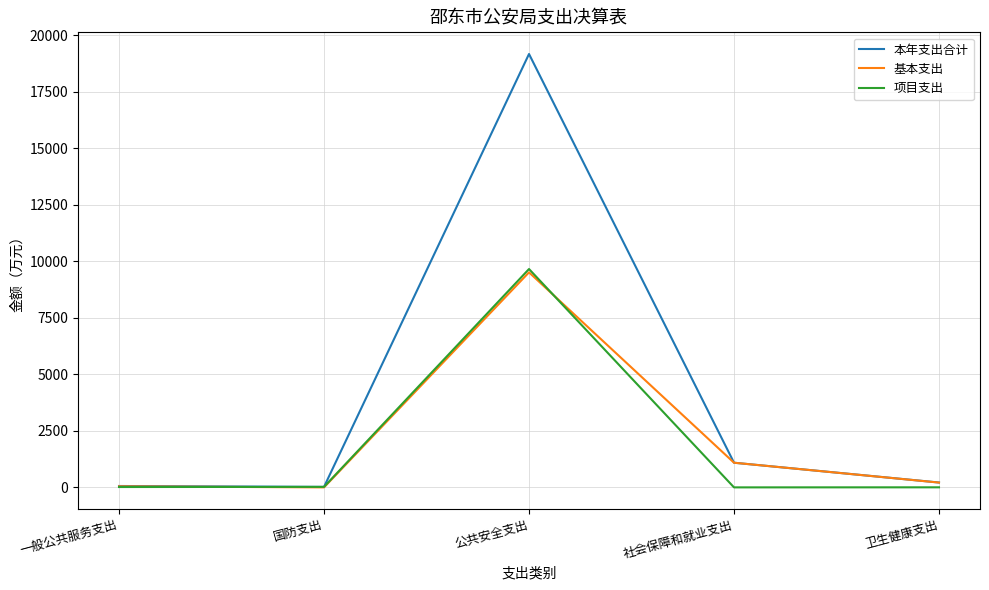

Between 国防支出 and 公共安全支出, which series saw the biggest shift?

本年支出合计